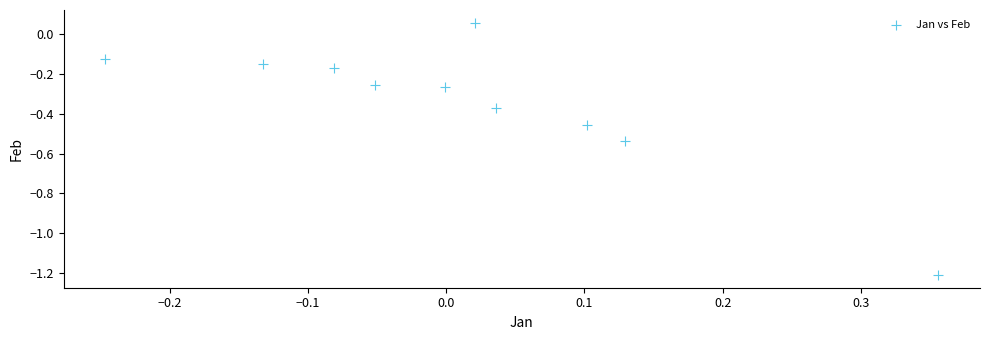

What is the range of X values (max minus min)?

0.6